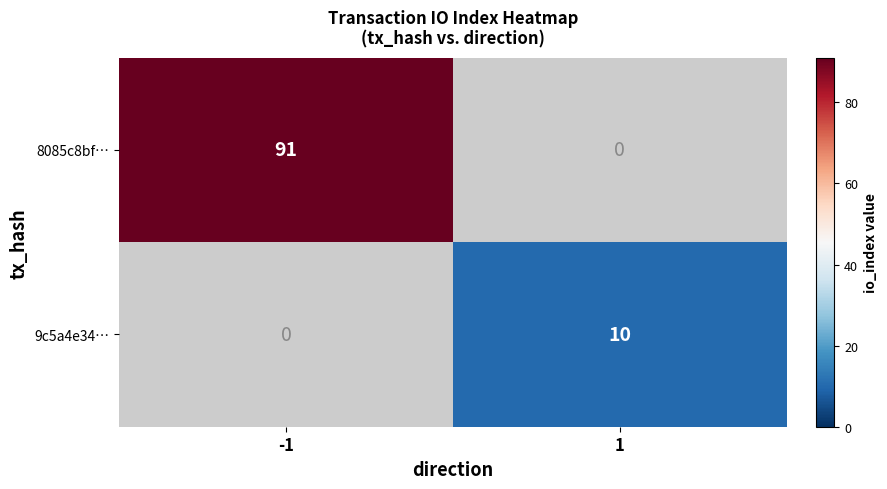

How many data points does each series have?

2